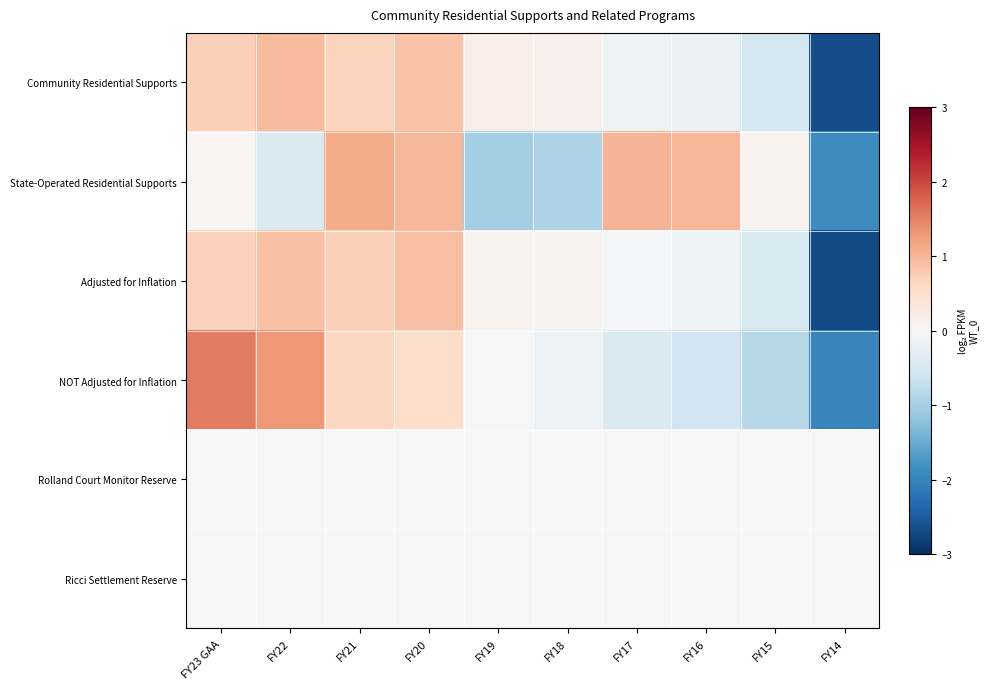

Reading left to right, extract all data points from this chart.

Community Residential Supports: FY23 GAA=0.7	FY22=0.9	FY21=0.7	FY20=0.9	FY19=0.2	FY18=0.2	FY17=-0.1	FY16=-0.2	FY15=-0.5	FY14=-2.6
State-Operated Residential Supports: FY23 GAA=0.1	FY22=-0.4	FY21=1.1	FY20=1.0	FY19=-1.0	FY18=-0.9	FY17=1.0	FY16=1.0	FY15=0.1	FY14=-1.9
Adjusted for Inflation: FY23 GAA=0.7	FY22=0.9	FY21=0.7	FY20=0.9	FY19=0.1	FY18=0.1	FY17=-0.1	FY16=-0.1	FY15=-0.5	FY14=-2.7
NOT Adjusted for Inflation: FY23 GAA=1.6	FY22=1.3	FY21=0.6	FY20=0.5	FY19=-0.0	FY18=-0.2	FY17=-0.4	FY16=-0.6	FY15=-0.8	FY14=-2.0
Rolland Court Monitor Reserve: FY23 GAA=0.0	FY22=0.0	FY21=0.0	FY20=0.0	FY19=0.0	FY18=0.0	FY17=0.0	FY16=0.0	FY15=0.0	FY14=0.0
Ricci Settlement Reserve: FY23 GAA=0.0	FY22=0.0	FY21=0.0	FY20=0.0	FY19=0.0	FY18=0.0	FY17=0.0	FY16=0.0	FY15=0.0	FY14=0.0